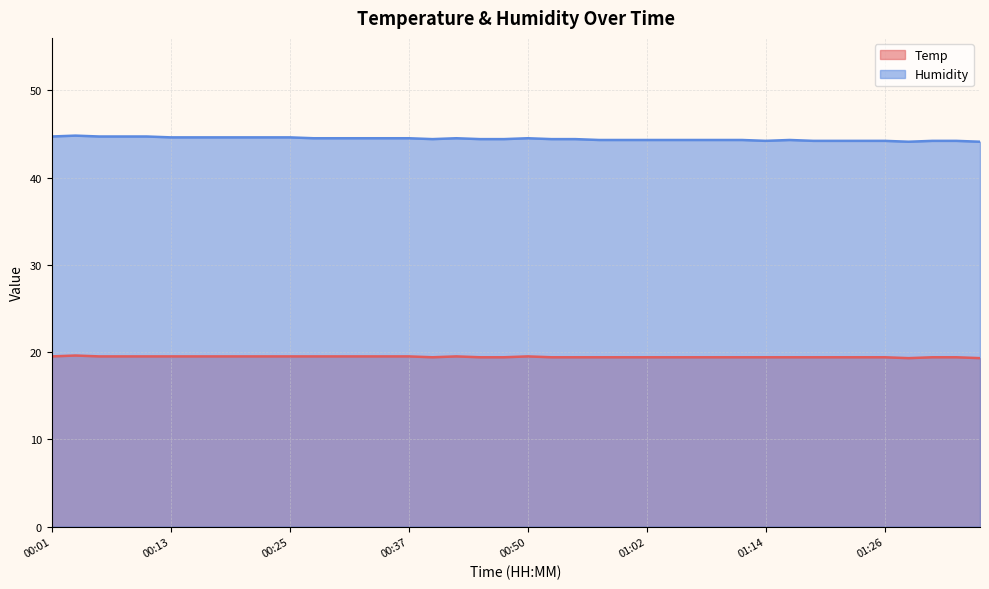

What is the label of the 26th point from the left?

01:02